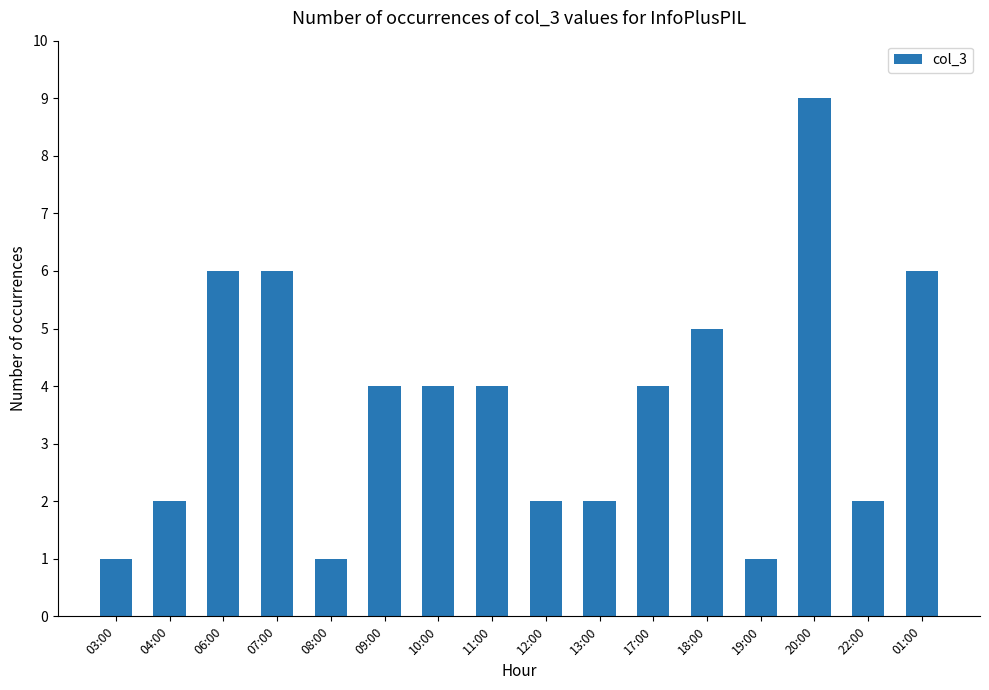

How many distinct data groups are displayed?

1